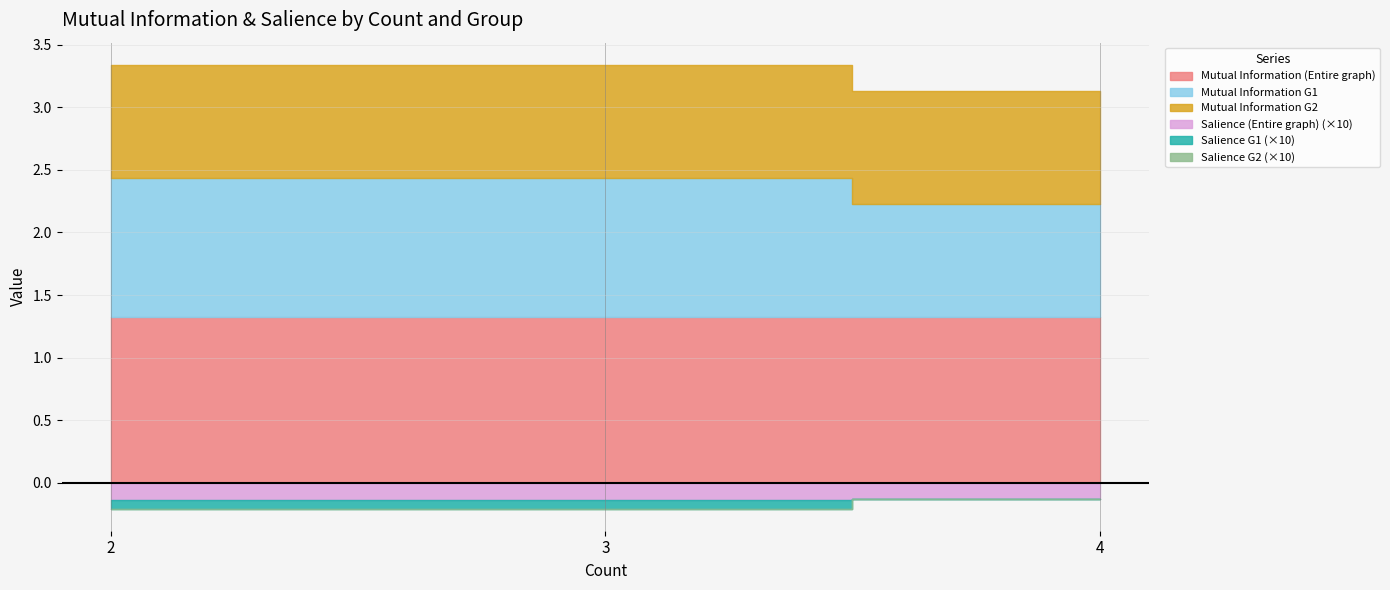

At which label does Salience G2 reach its minimum?

2